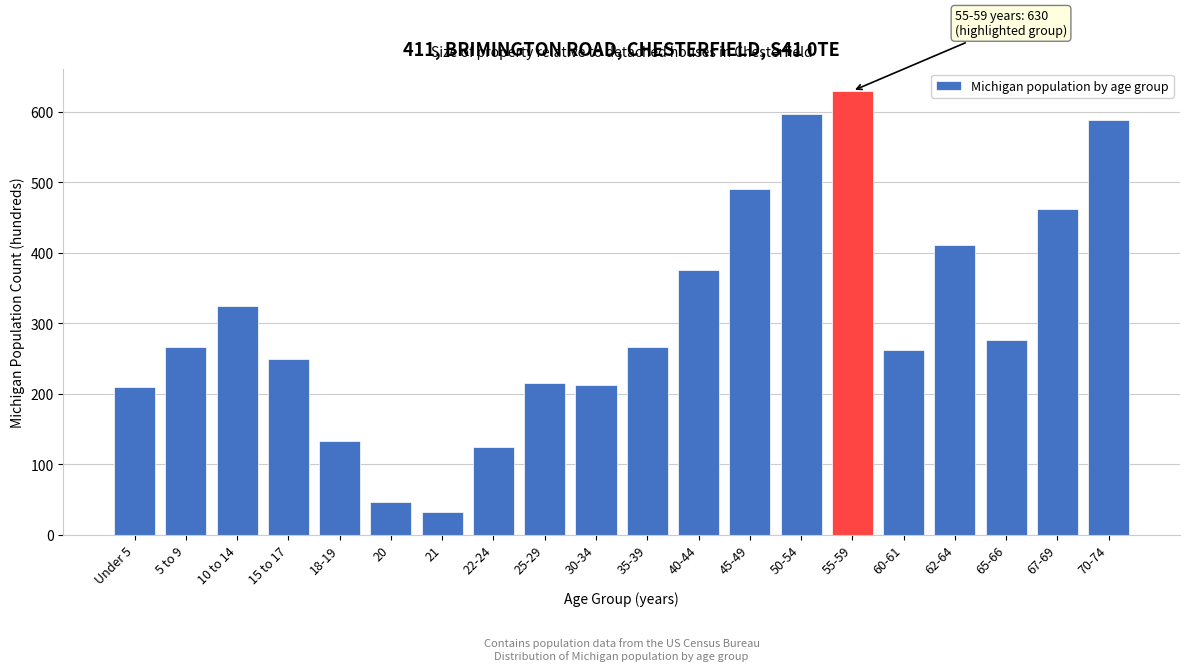

What is the value of the 5th bar from the left?

133